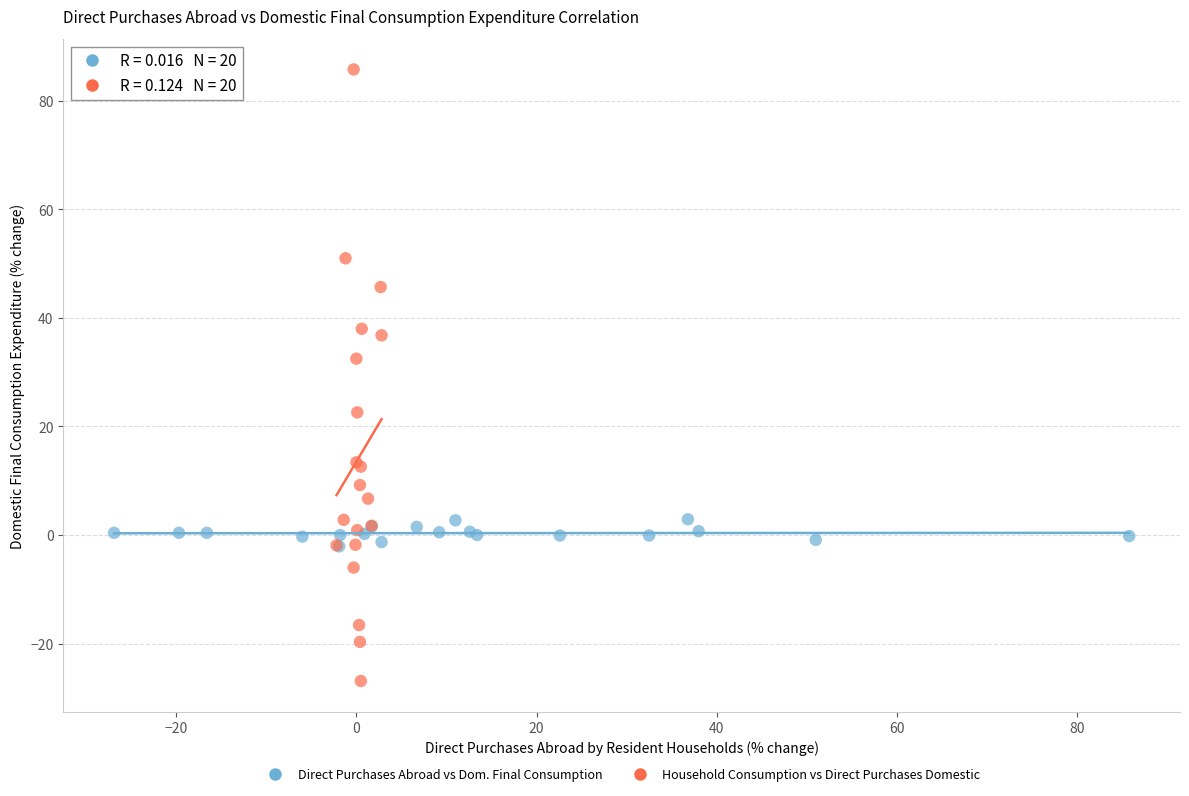

What are all the series names shown in the legend?

Direct Purchases Abroad vs Dom. Final Consumption, Household Consumption vs Direct Purchases Domestic